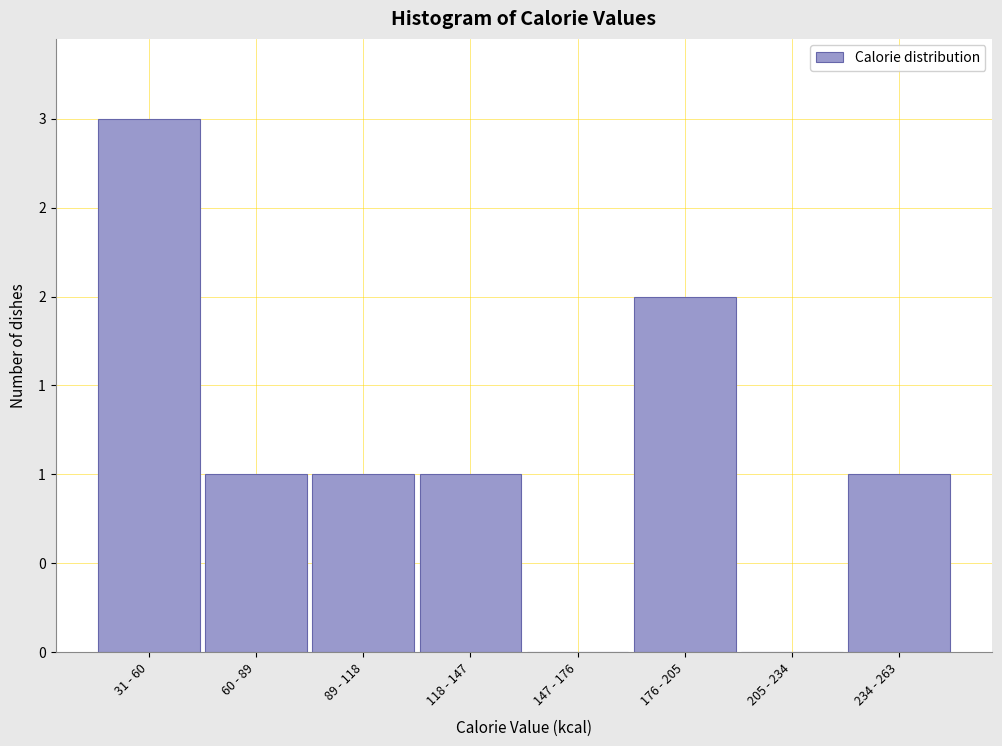

Are the bars horizontal?

No